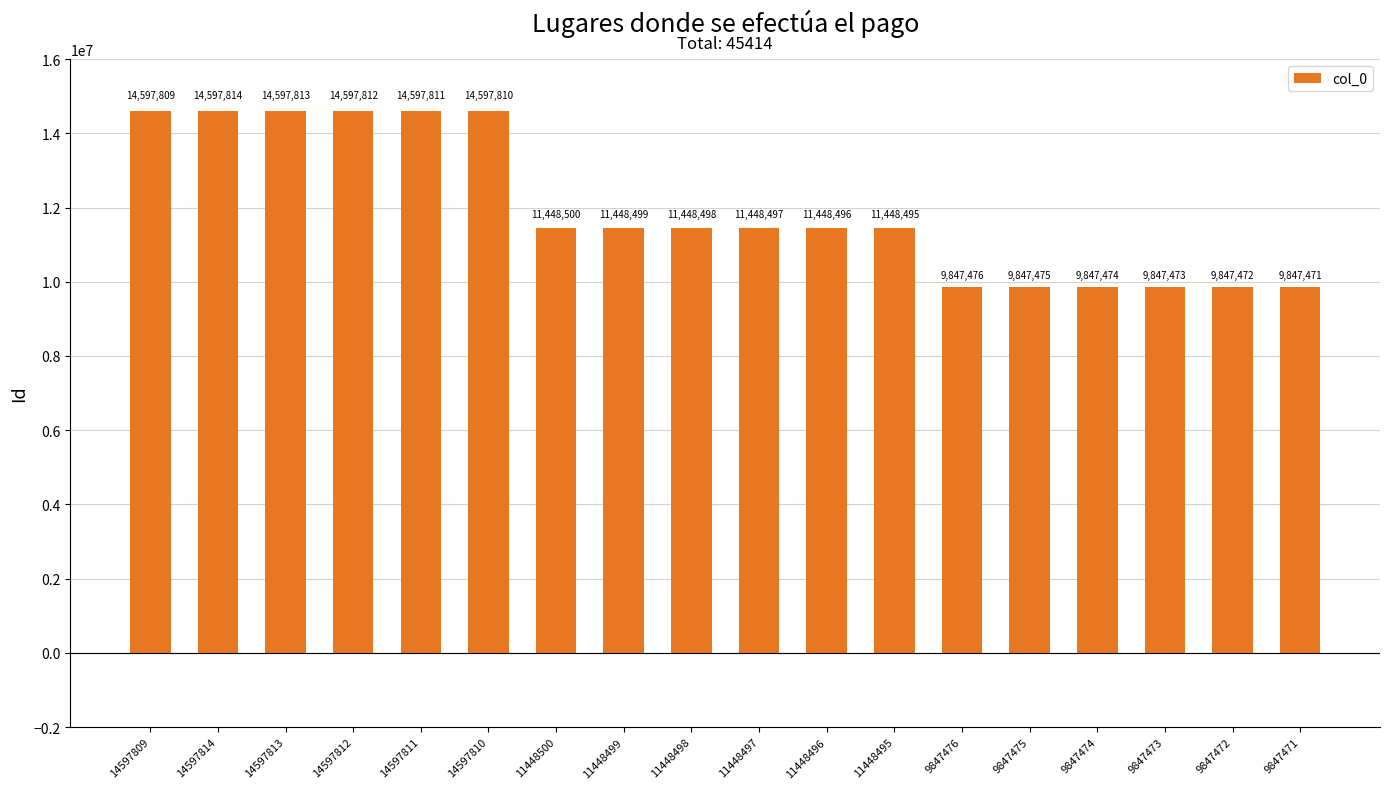

What is the difference between the second highest and second lowest values?

4750341